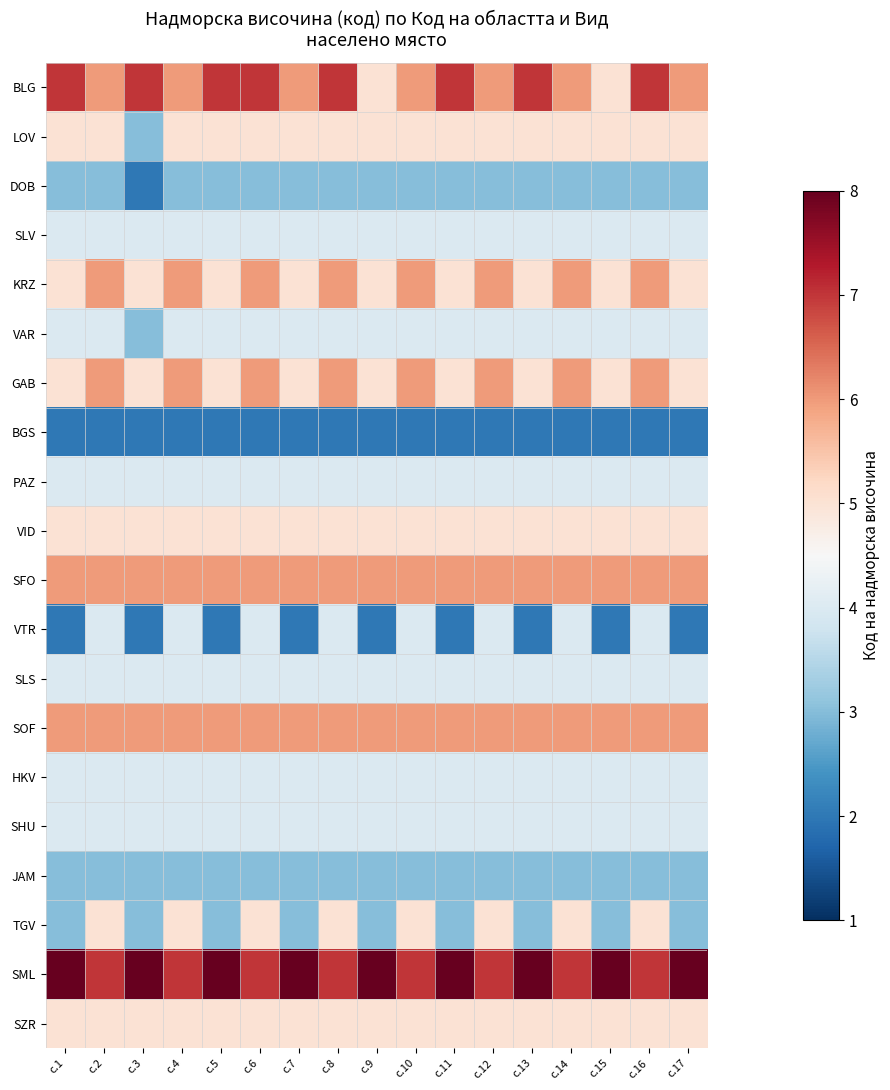

Reading right to left, extract all data points from this chart.

BLG: с.17=6	с.16=7	с.15=5	с.14=6	с.13=7	с.12=6	с.11=7	с.10=6	с.9=5	с.8=7	с.7=6	с.6=7	с.5=7	с.4=6	с.3=7	с.2=6	с.1=7
LOV: с.17=5	с.16=5	с.15=5	с.14=5	с.13=5	с.12=5	с.11=5	с.10=5	с.9=5	с.8=5	с.7=5	с.6=5	с.5=5	с.4=5	с.3=3	с.2=5	с.1=5
DOB: с.17=3	с.16=3	с.15=3	с.14=3	с.13=3	с.12=3	с.11=3	с.10=3	с.9=3	с.8=3	с.7=3	с.6=3	с.5=3	с.4=3	с.3=2	с.2=3	с.1=3
SLV: с.17=4	с.16=4	с.15=4	с.14=4	с.13=4	с.12=4	с.11=4	с.10=4	с.9=4	с.8=4	с.7=4	с.6=4	с.5=4	с.4=4	с.3=4	с.2=4	с.1=4
KRZ: с.17=5	с.16=6	с.15=5	с.14=6	с.13=5	с.12=6	с.11=5	с.10=6	с.9=5	с.8=6	с.7=5	с.6=6	с.5=5	с.4=6	с.3=5	с.2=6	с.1=5
VAR: с.17=4	с.16=4	с.15=4	с.14=4	с.13=4	с.12=4	с.11=4	с.10=4	с.9=4	с.8=4	с.7=4	с.6=4	с.5=4	с.4=4	с.3=3	с.2=4	с.1=4
GAB: с.17=5	с.16=6	с.15=5	с.14=6	с.13=5	с.12=6	с.11=5	с.10=6	с.9=5	с.8=6	с.7=5	с.6=6	с.5=5	с.4=6	с.3=5	с.2=6	с.1=5
BGS: с.17=2	с.16=2	с.15=2	с.14=2	с.13=2	с.12=2	с.11=2	с.10=2	с.9=2	с.8=2	с.7=2	с.6=2	с.5=2	с.4=2	с.3=2	с.2=2	с.1=2
PAZ: с.17=4	с.16=4	с.15=4	с.14=4	с.13=4	с.12=4	с.11=4	с.10=4	с.9=4	с.8=4	с.7=4	с.6=4	с.5=4	с.4=4	с.3=4	с.2=4	с.1=4
VID: с.17=5	с.16=5	с.15=5	с.14=5	с.13=5	с.12=5	с.11=5	с.10=5	с.9=5	с.8=5	с.7=5	с.6=5	с.5=5	с.4=5	с.3=5	с.2=5	с.1=5
SFO: с.17=6	с.16=6	с.15=6	с.14=6	с.13=6	с.12=6	с.11=6	с.10=6	с.9=6	с.8=6	с.7=6	с.6=6	с.5=6	с.4=6	с.3=6	с.2=6	с.1=6
VTR: с.17=2	с.16=4	с.15=2	с.14=4	с.13=2	с.12=4	с.11=2	с.10=4	с.9=2	с.8=4	с.7=2	с.6=4	с.5=2	с.4=4	с.3=2	с.2=4	с.1=2
SLS: с.17=4	с.16=4	с.15=4	с.14=4	с.13=4	с.12=4	с.11=4	с.10=4	с.9=4	с.8=4	с.7=4	с.6=4	с.5=4	с.4=4	с.3=4	с.2=4	с.1=4
SOF: с.17=6	с.16=6	с.15=6	с.14=6	с.13=6	с.12=6	с.11=6	с.10=6	с.9=6	с.8=6	с.7=6	с.6=6	с.5=6	с.4=6	с.3=6	с.2=6	с.1=6
HKV: с.17=4	с.16=4	с.15=4	с.14=4	с.13=4	с.12=4	с.11=4	с.10=4	с.9=4	с.8=4	с.7=4	с.6=4	с.5=4	с.4=4	с.3=4	с.2=4	с.1=4
SHU: с.17=4	с.16=4	с.15=4	с.14=4	с.13=4	с.12=4	с.11=4	с.10=4	с.9=4	с.8=4	с.7=4	с.6=4	с.5=4	с.4=4	с.3=4	с.2=4	с.1=4
JAM: с.17=3	с.16=3	с.15=3	с.14=3	с.13=3	с.12=3	с.11=3	с.10=3	с.9=3	с.8=3	с.7=3	с.6=3	с.5=3	с.4=3	с.3=3	с.2=3	с.1=3
TGV: с.17=3	с.16=5	с.15=3	с.14=5	с.13=3	с.12=5	с.11=3	с.10=5	с.9=3	с.8=5	с.7=3	с.6=5	с.5=3	с.4=5	с.3=3	с.2=5	с.1=3
SML: с.17=8	с.16=7	с.15=8	с.14=7	с.13=8	с.12=7	с.11=8	с.10=7	с.9=8	с.8=7	с.7=8	с.6=7	с.5=8	с.4=7	с.3=8	с.2=7	с.1=8
SZR: с.17=5	с.16=5	с.15=5	с.14=5	с.13=5	с.12=5	с.11=5	с.10=5	с.9=5	с.8=5	с.7=5	с.6=5	с.5=5	с.4=5	с.3=5	с.2=5	с.1=5